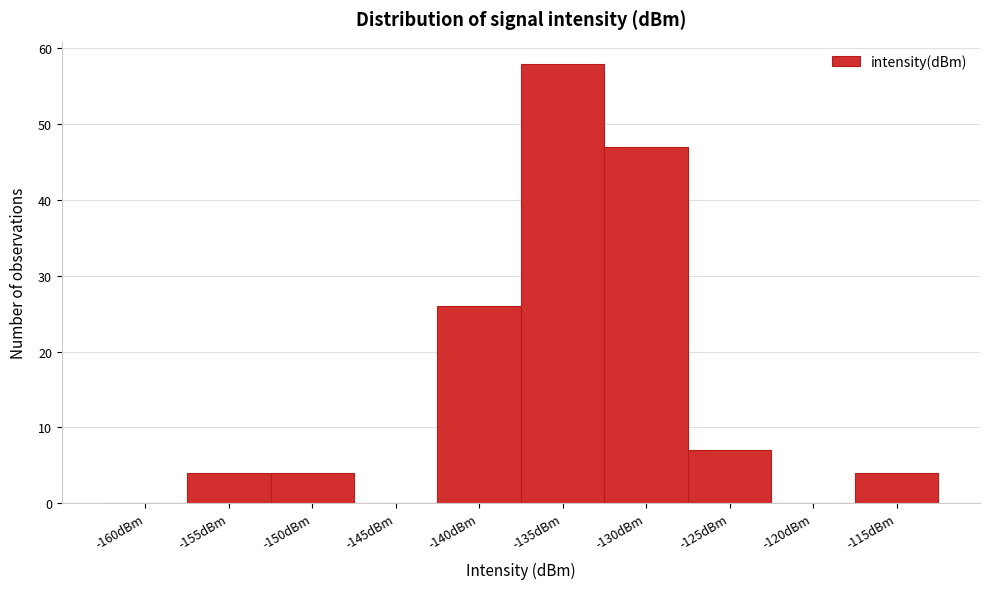

Reading right to left, transcribe all the data shown in this chart.

-115dBm=4	-120dBm=0	-125dBm=7	-130dBm=47	-135dBm=58	-140dBm=26	-145dBm=0	-150dBm=4	-155dBm=4	-160dBm=0